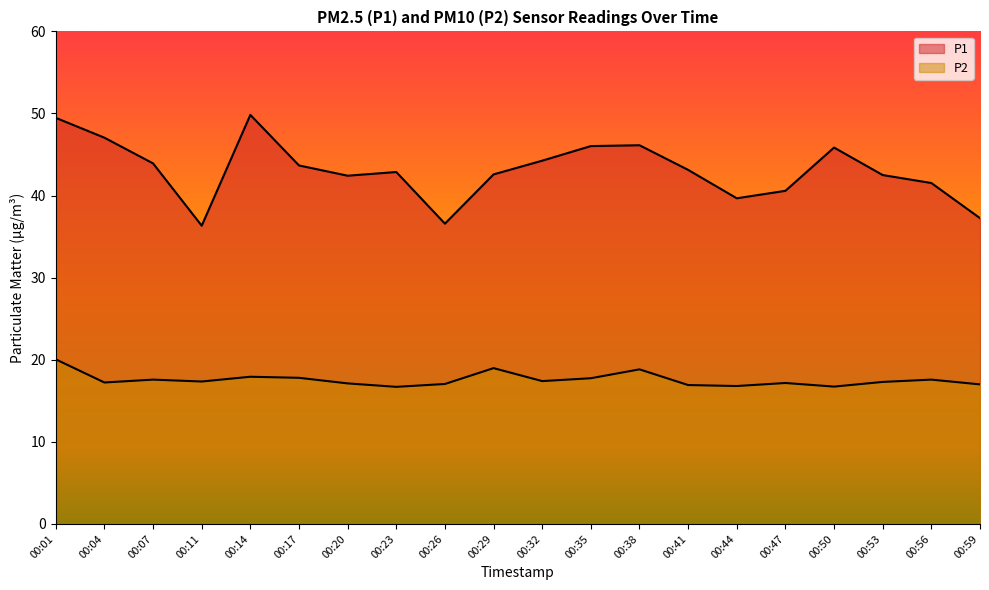

Rank the series by their average value, from highest to lowest.

P1, P2